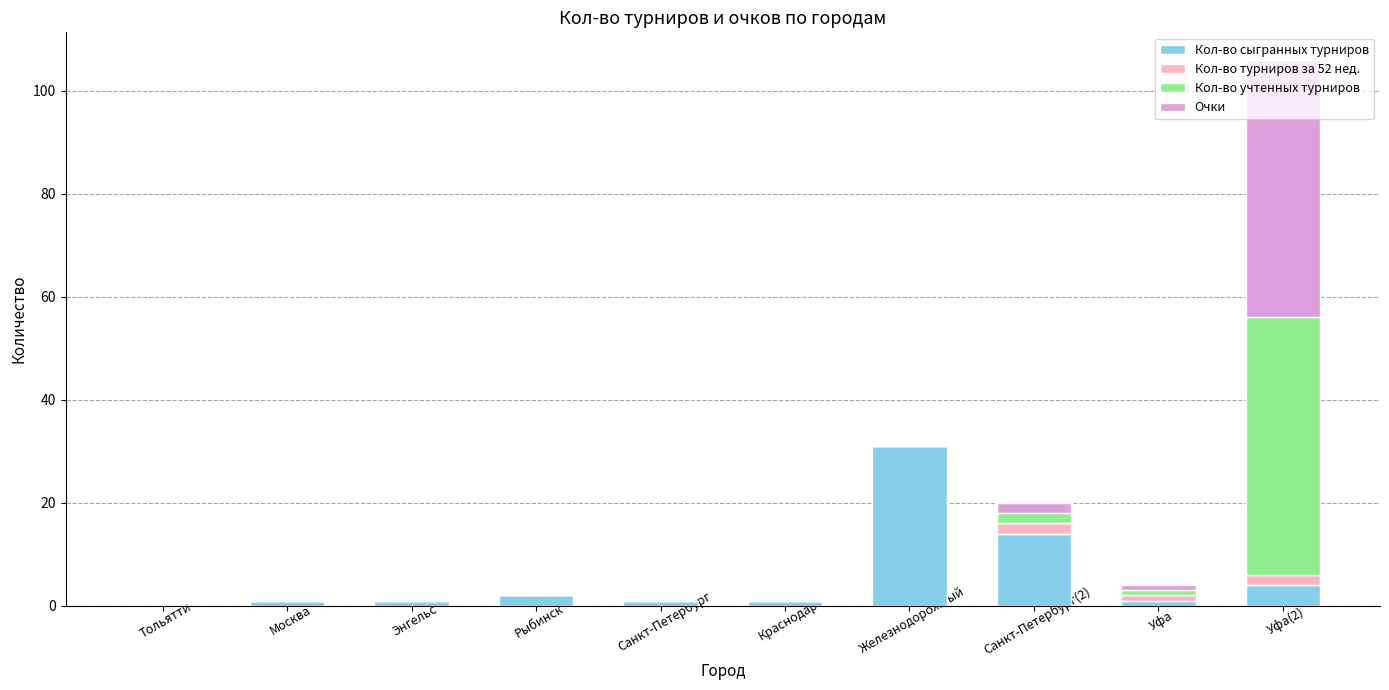

What are all the series names shown in the legend?

Кол-во сыгранных турниров, Кол-во турниров за 52 нед., Кол-во учтенных турниров, Очки